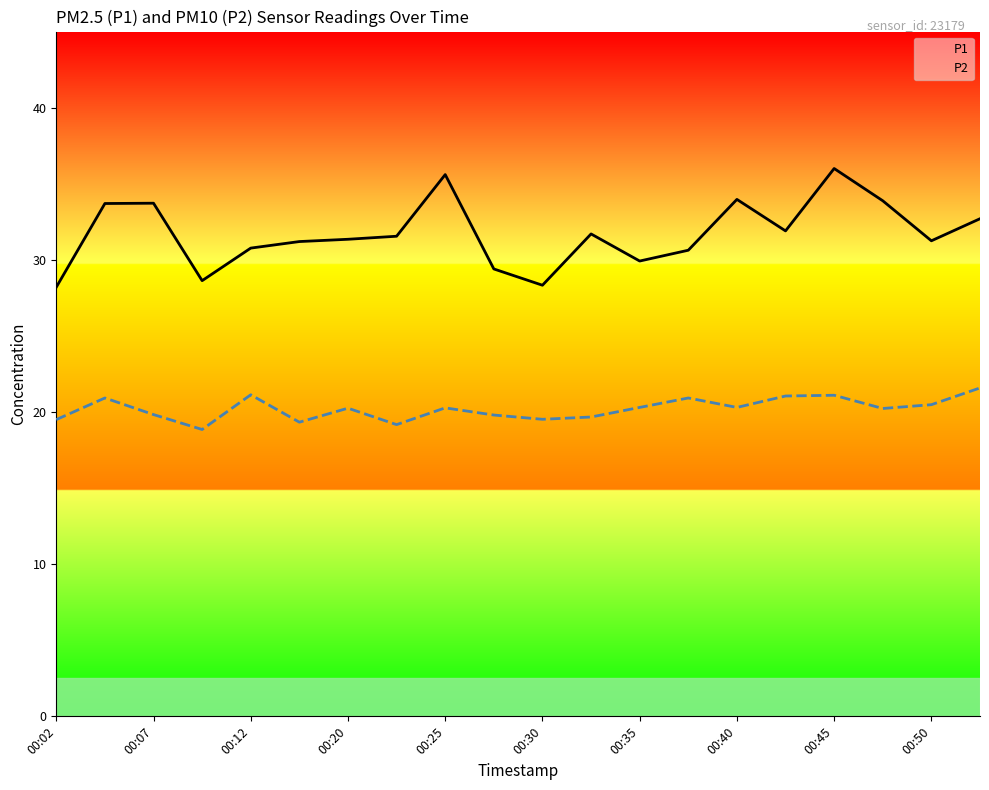

What is the minimum value shown in the chart?

18.9